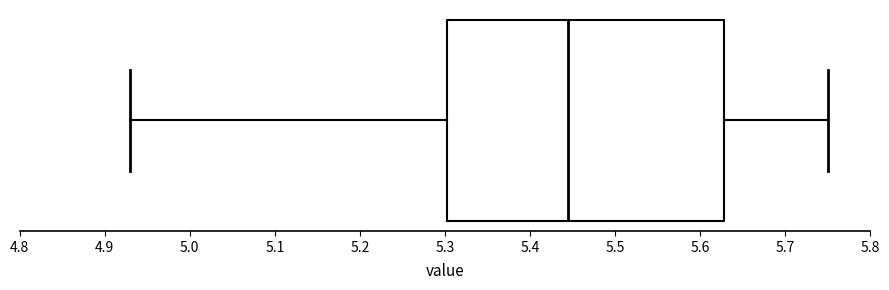

Transcribe this box plot: give where the median line is, the range the box spans, and where the two whiskers end, as read against the x-axis. The values are not printed on the chart, so give them approximately, as read against the axis.

median 5.45, box 5.30 to 5.63, whiskers 4.93 to 5.75